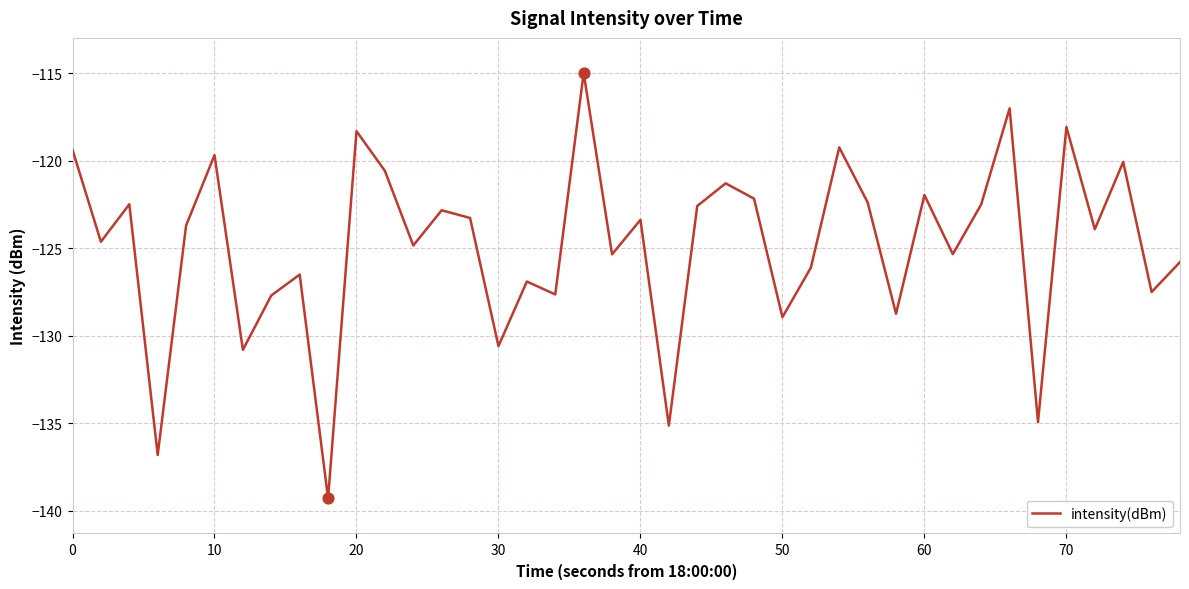

What is the difference between the maximum and minimum values?

24.3